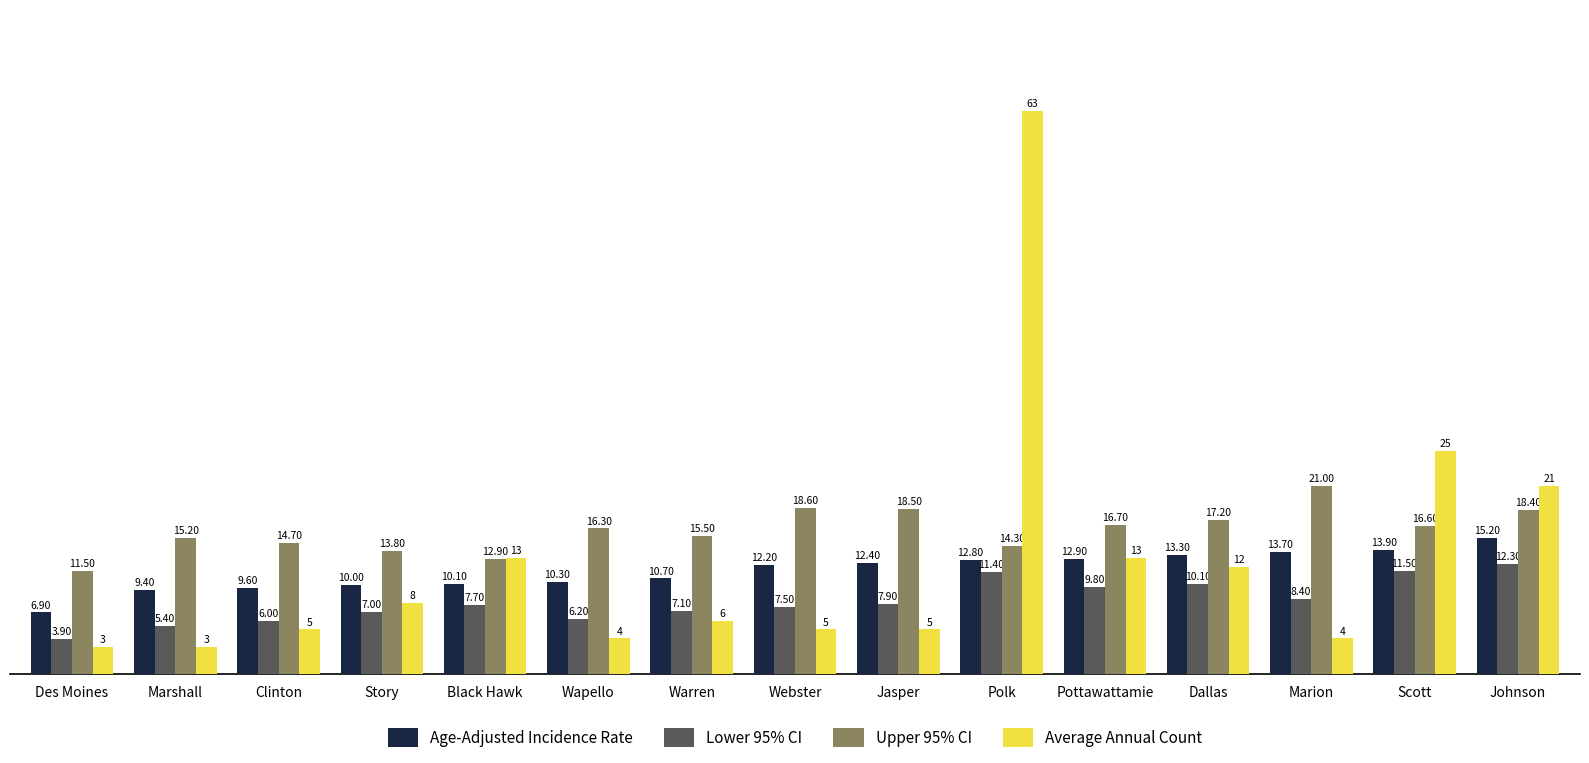

What are all the series names shown in the legend?

Age-Adjusted Incidence Rate, Lower 95% CI, Upper 95% CI, Average Annual Count